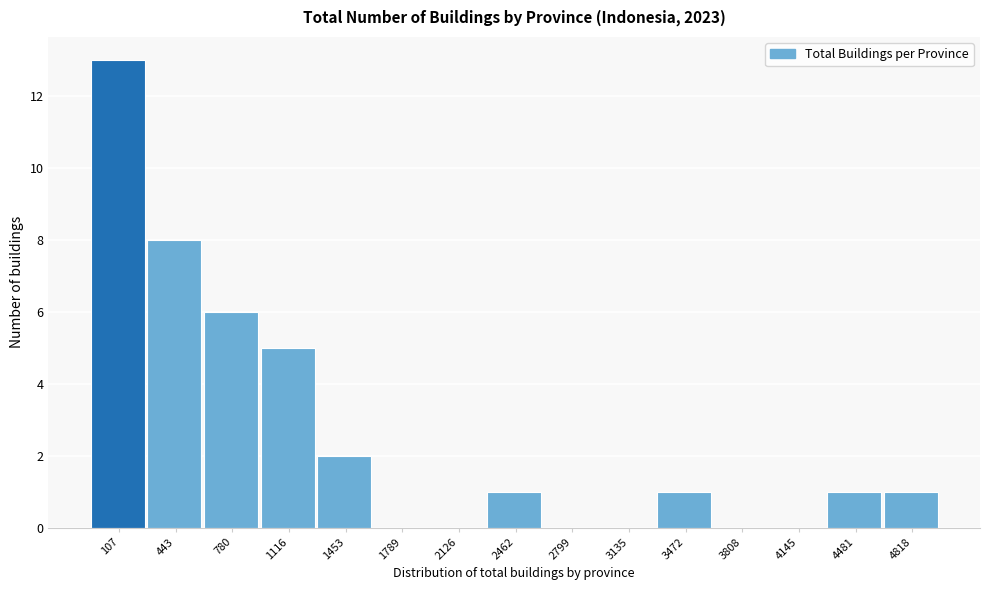

Reading right to left, extract all data points from this chart.

4818=1	4481=1	4145=0	3808=0	3472=1	3135=0	2799=0	2462=1	2126=0	1789=0	1453=2	1116=5	780=6	443=8	107=13